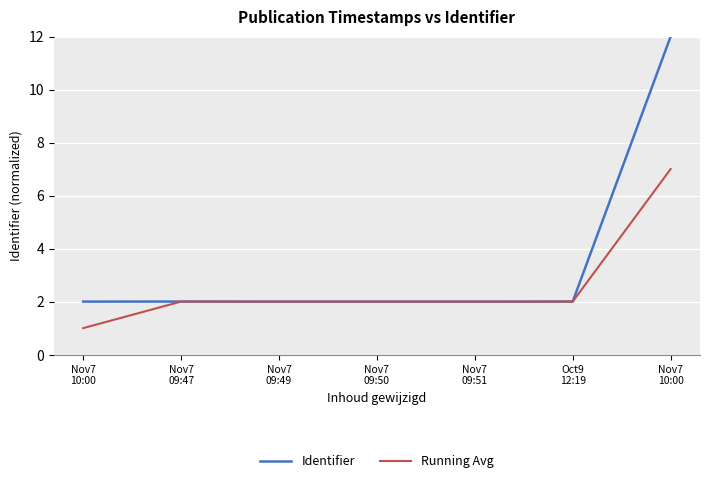

Reading left to right, what are all the values shown in this chart?

Identifier: Nov7
10:00=2.0	Nov7
09:47=2.0	Nov7
09:49=2.0	Nov7
09:50=2.0	Nov7
09:51=2.0	Oct9
12:19=2.0	Nov7
10:00=12.0
Running Avg: Nov7
10:00=1.0	Nov7
09:47=2.0	Nov7
09:49=2.0	Nov7
09:50=2.0	Nov7
09:51=2.0	Oct9
12:19=2.0	Nov7
10:00=7.0